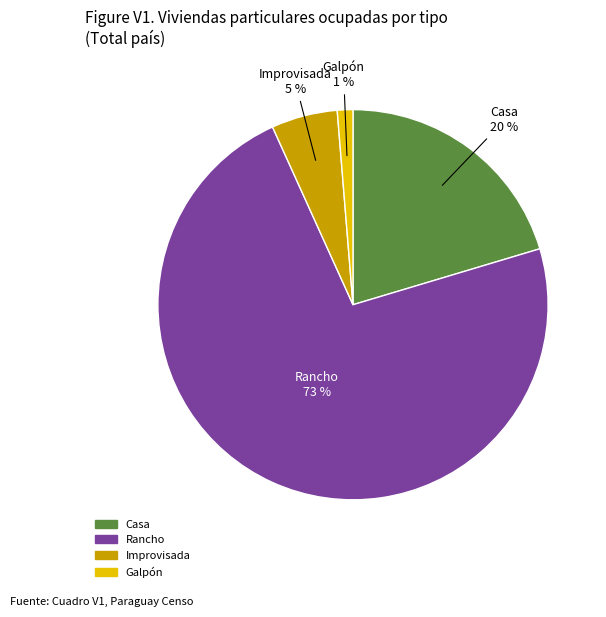

To the nearest percent, what is the average slice percentage?

25%